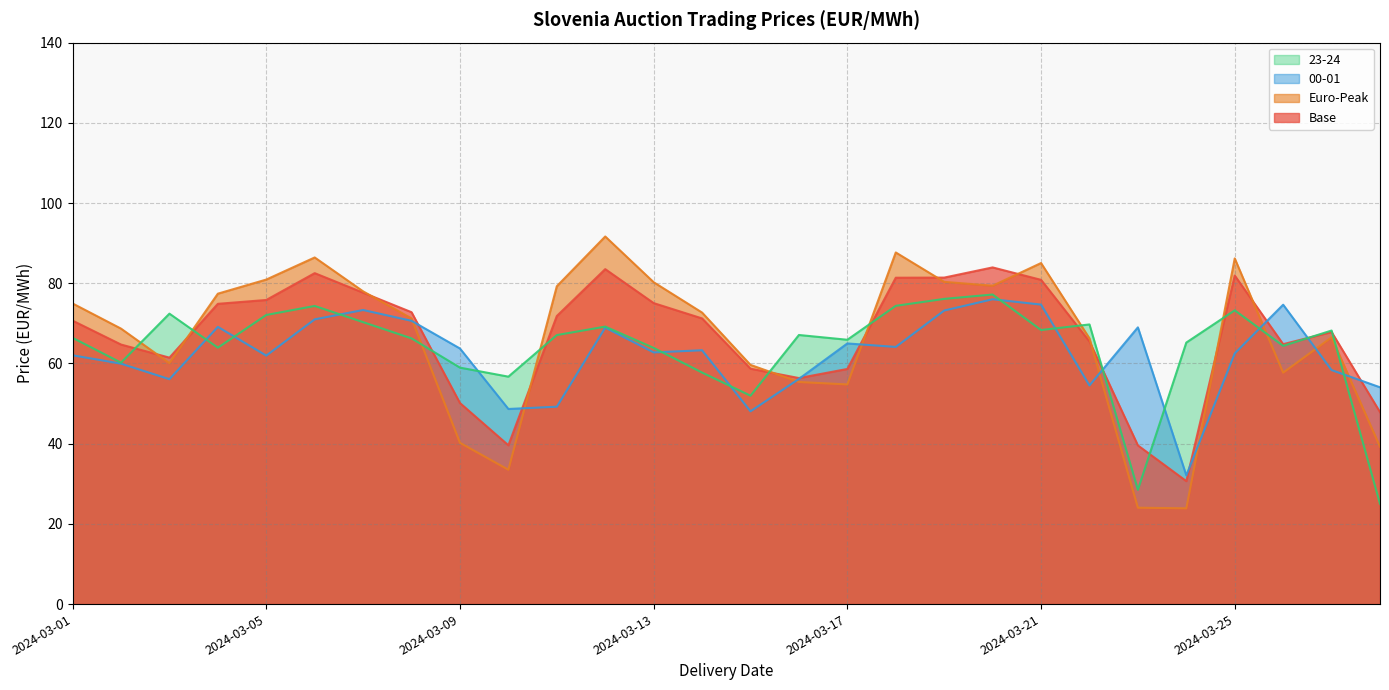

Which series has the largest range (max minus min)?

Euro-Peak